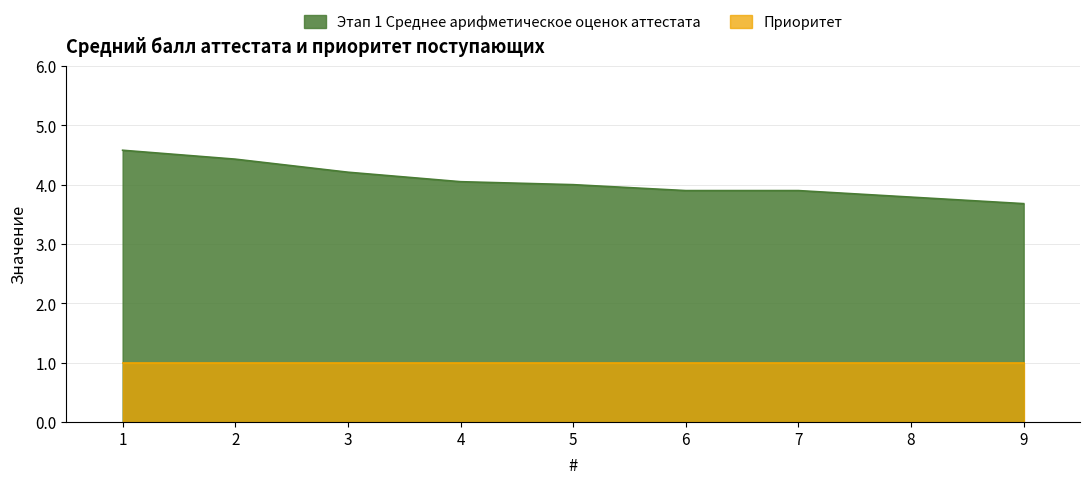

Reading right to left, transcribe all the data shown in this chart.

3.7	3.8	3.9	3.9	4.0	4.0	4.2	4.4	4.6